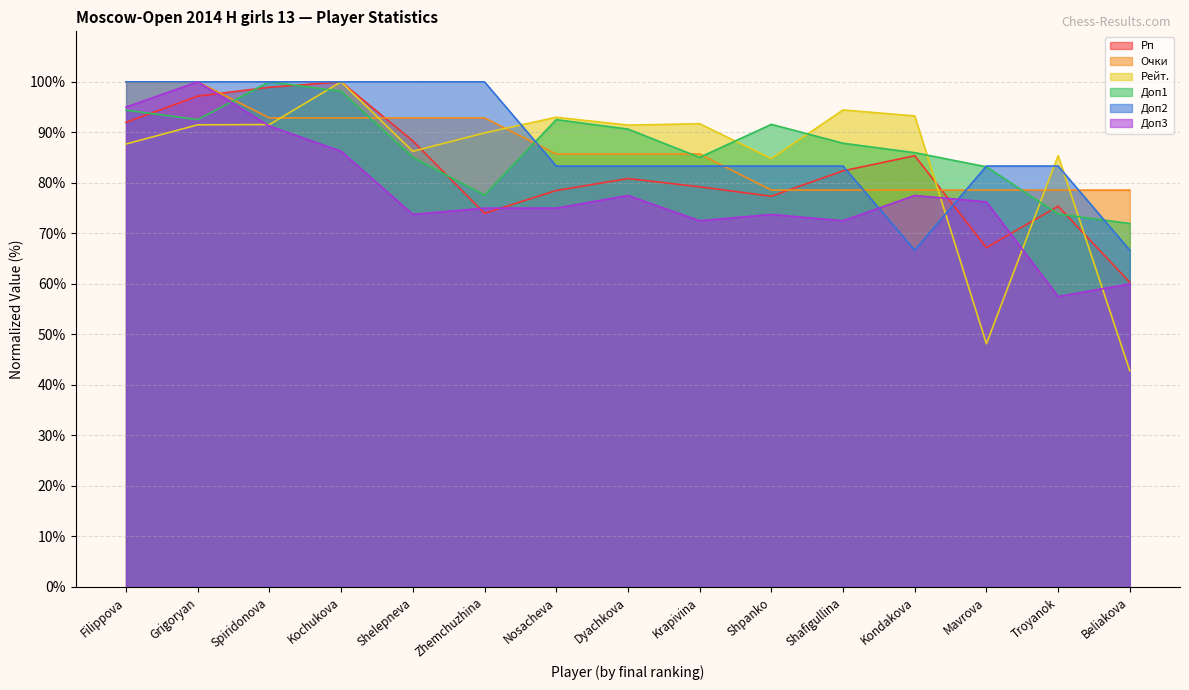

Which has a higher value, Troyanok or Mavrova?

Troyanok